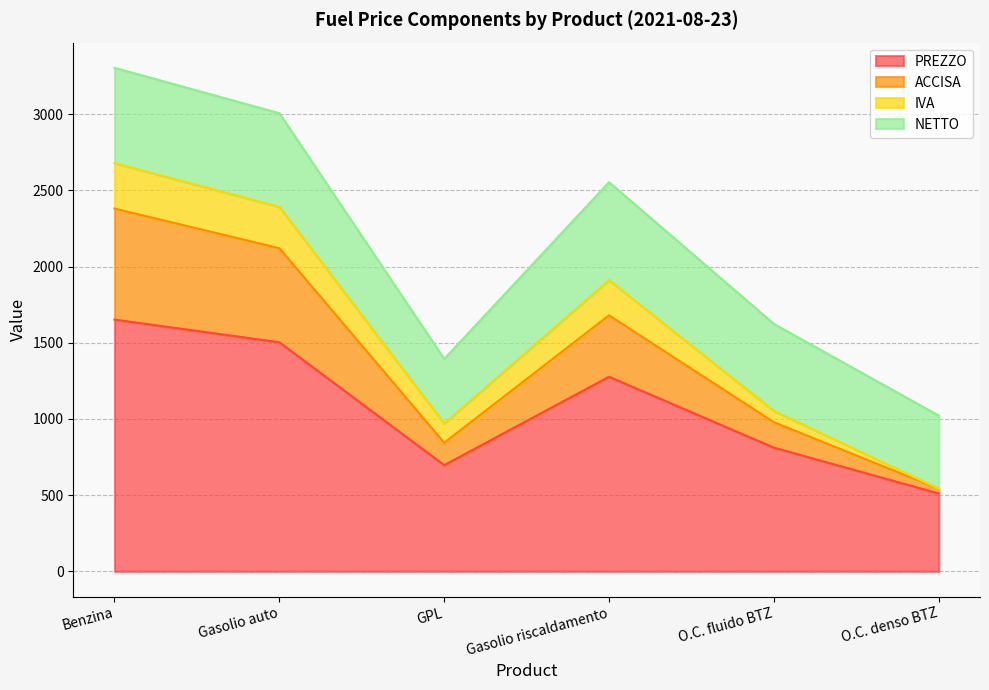

What value does the PREZZO series have at Benzina?

1652.4